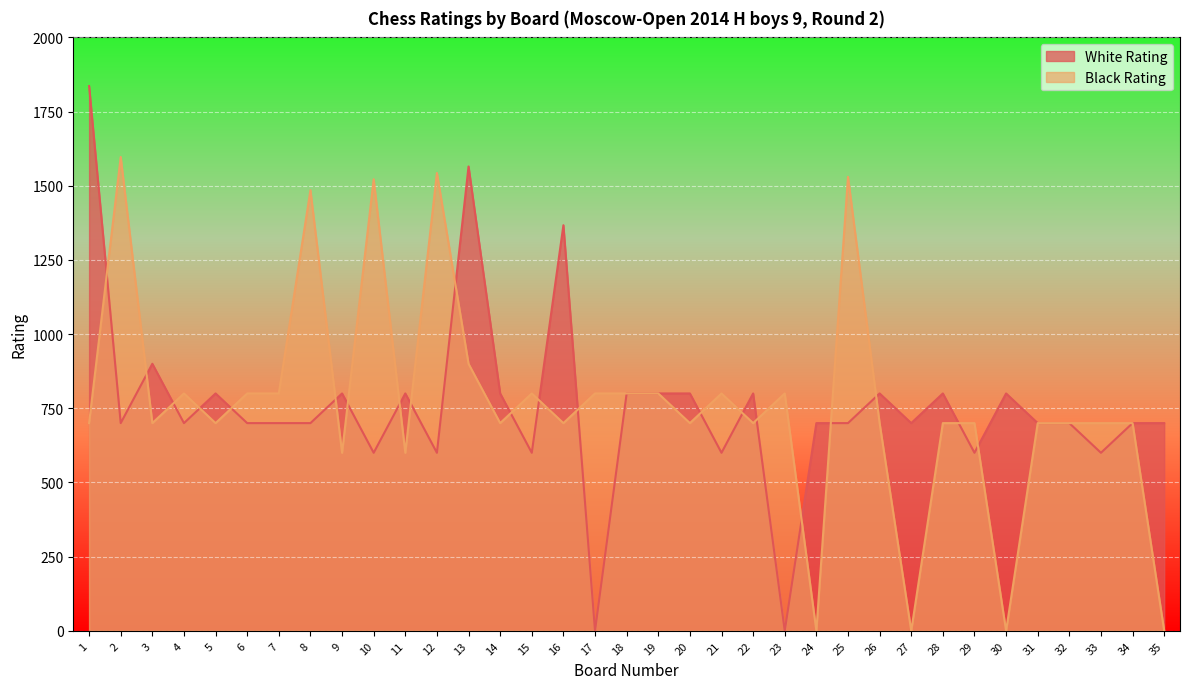

What is the difference between the maximum and minimum values in the Black Rating series?

1597